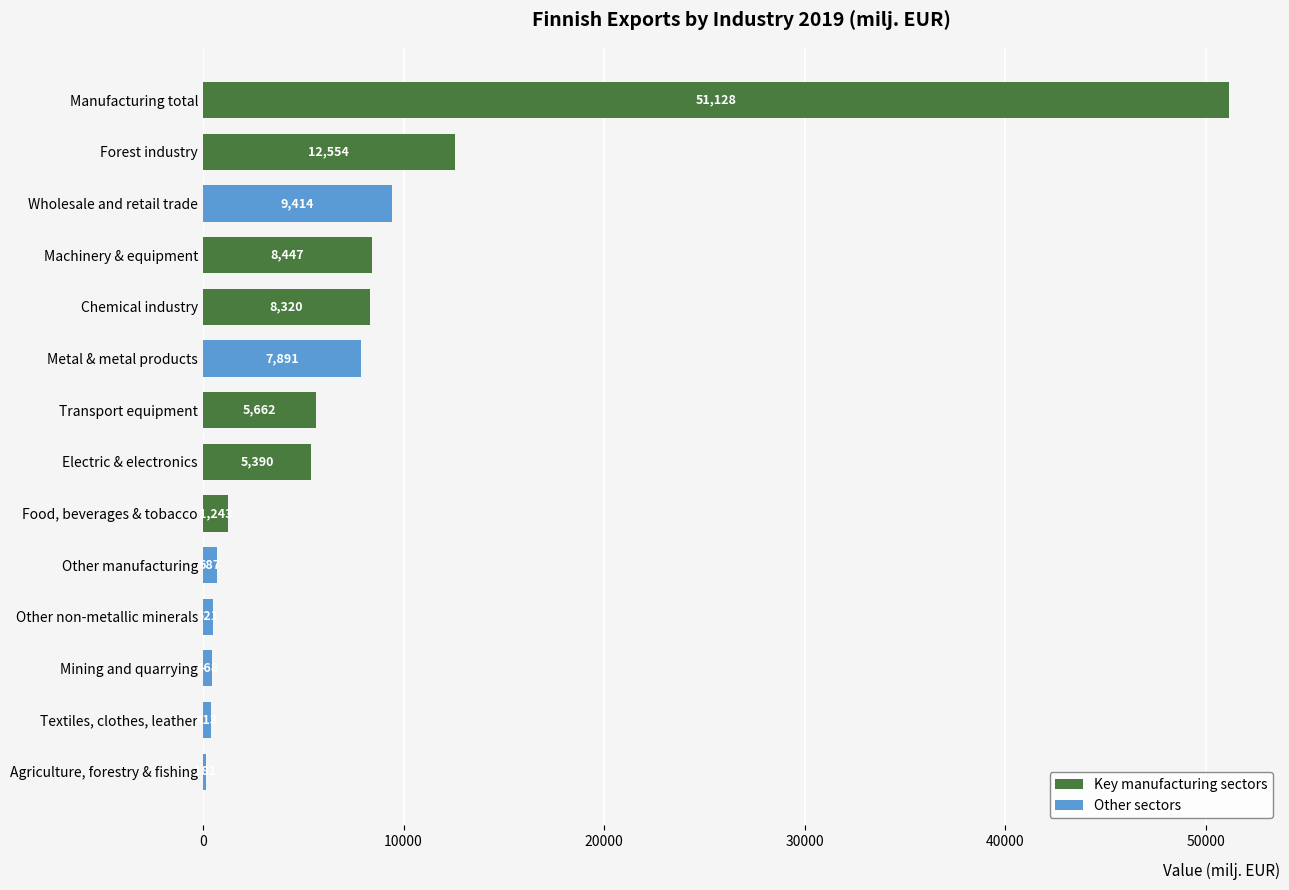

What is the smallest value displayed?

181.2